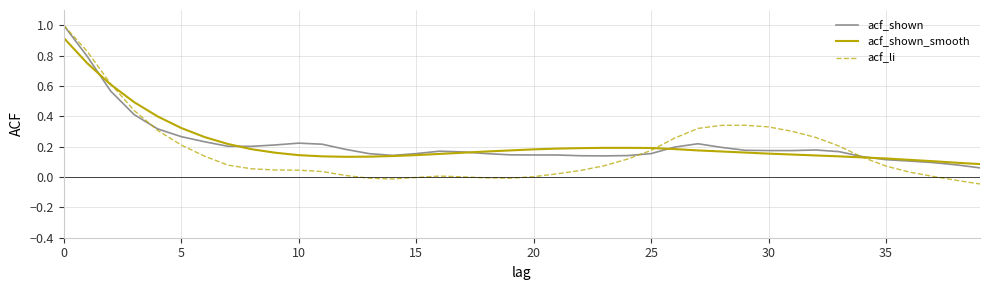

Which series has the largest range (max minus min)?

acf_li